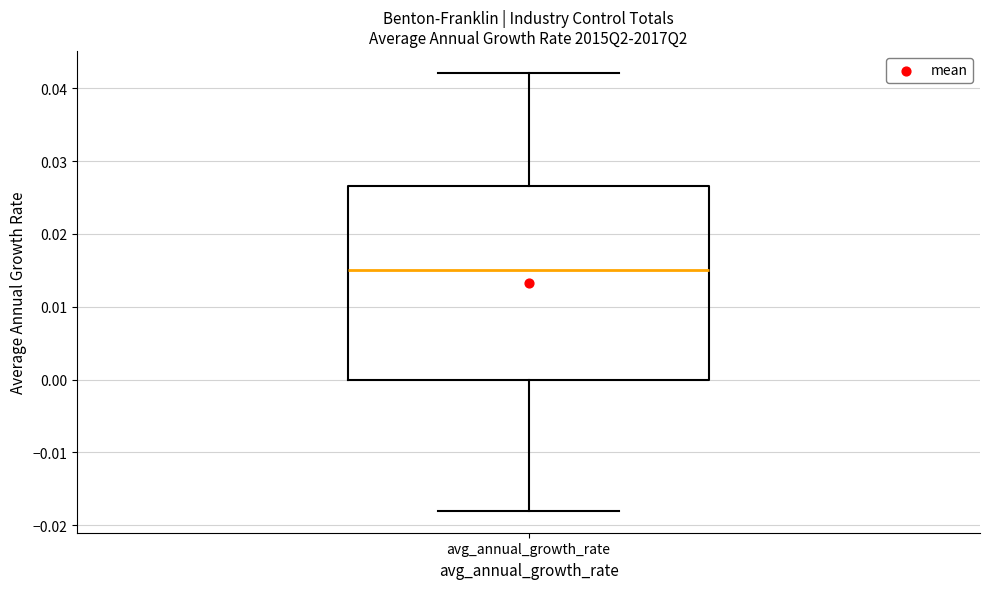

Where is the lower edge of the box for avg_annual_growth_rate on the y-axis? The values are not printed on the chart, so give them approximately, as read against the axis.

0.000